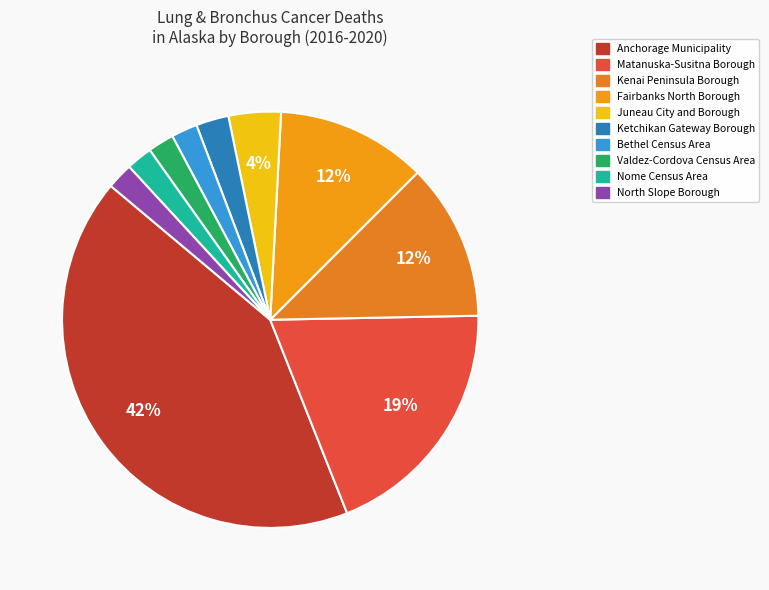

Approximately how many times larger is the value at North Slope Borough compared to Juneau City and Borough?

0.5